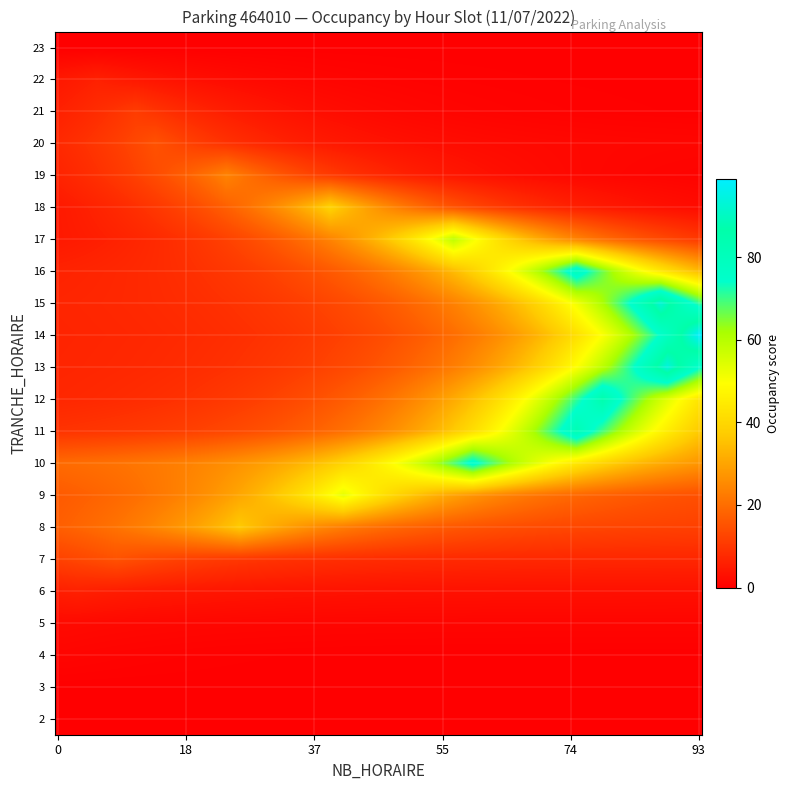

Reading right to left, what are all the values shown in this chart?

2: 0	0
3: 0	0
4: 0	1
5: 1	1
6: 3	3
7: 7	8
8: 11	26
9: 12	41
10: 17	60
11: 8	75
12: 6	79
13: 6	88
14: 6	93
15: 6	87
16: 5	75
17: 2	57
18: 0	39
19: 0	24
20: 1	14
21: 0	11
22: 0	6
23: 0	0